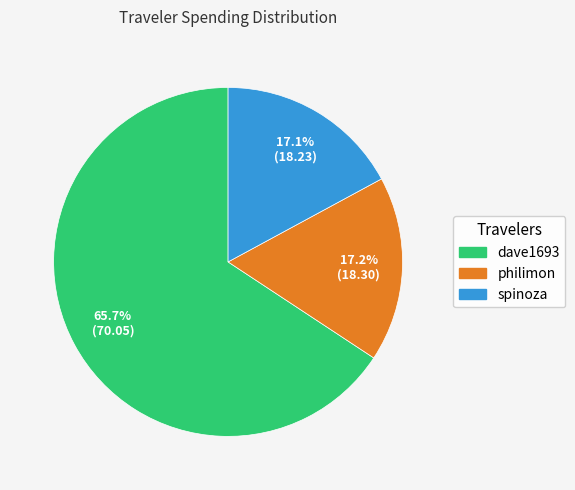

What is the majority slice?

dave1693